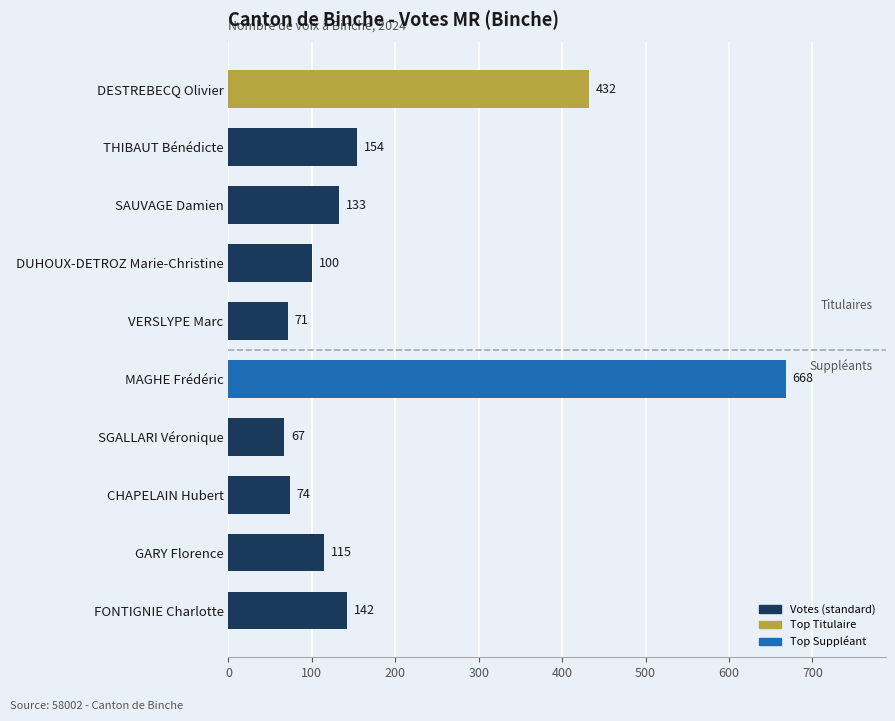

What is the change in value from GARY Florence to THIBAUT Bénédicte?

+39